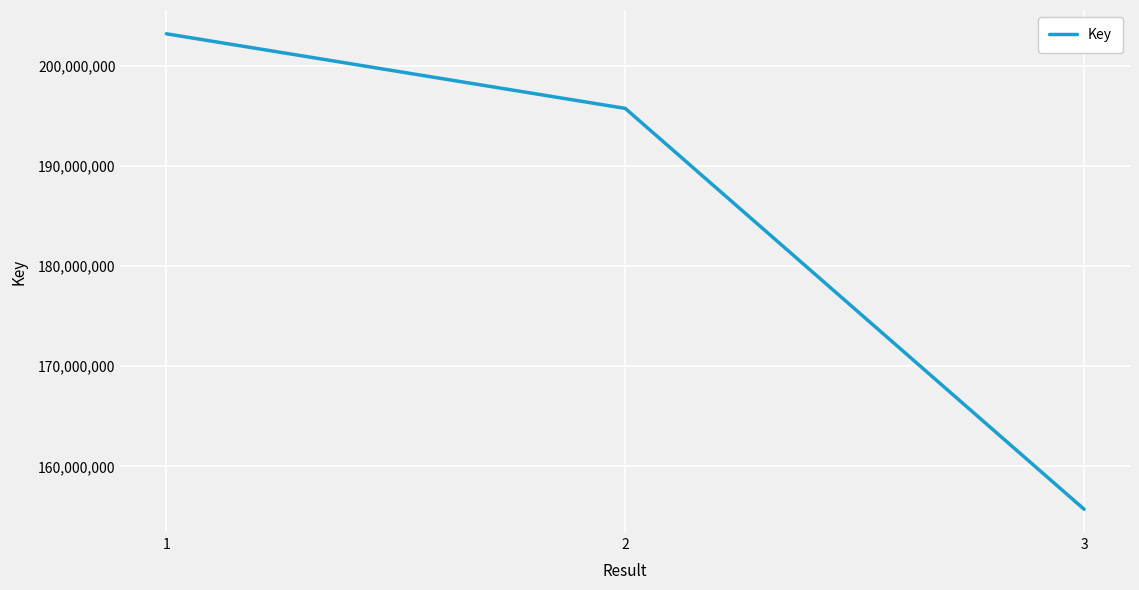

Which label corresponds to the largest value in the chart?

1